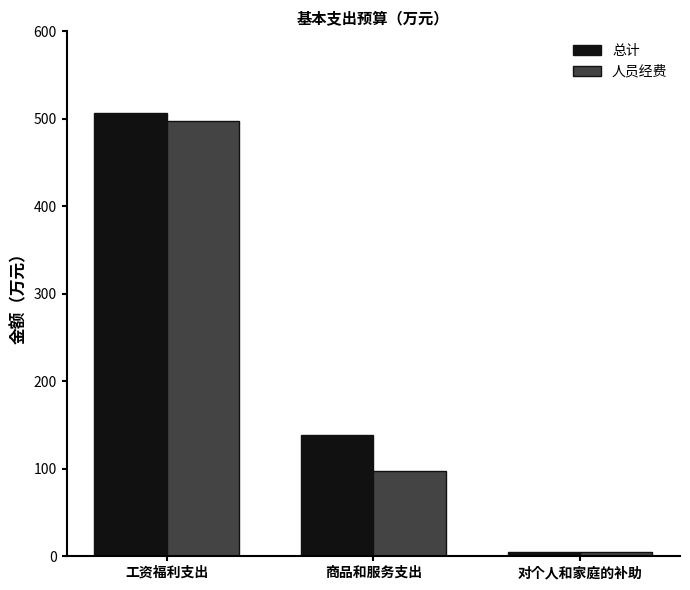

How many bars are there in total?

6